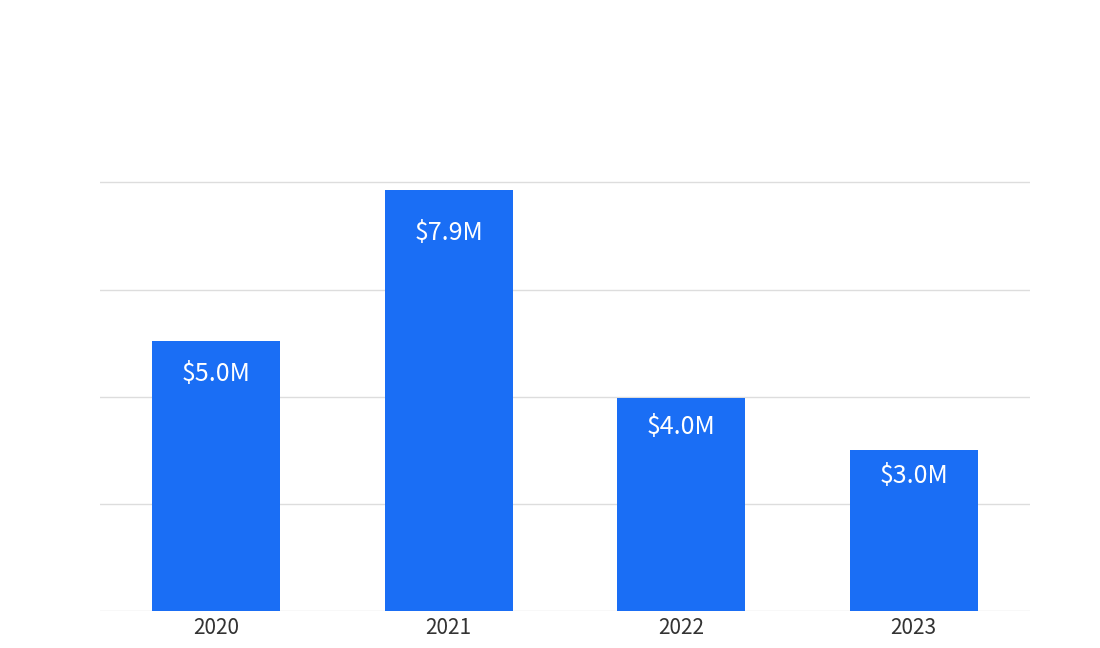

Are the bars horizontal?

No